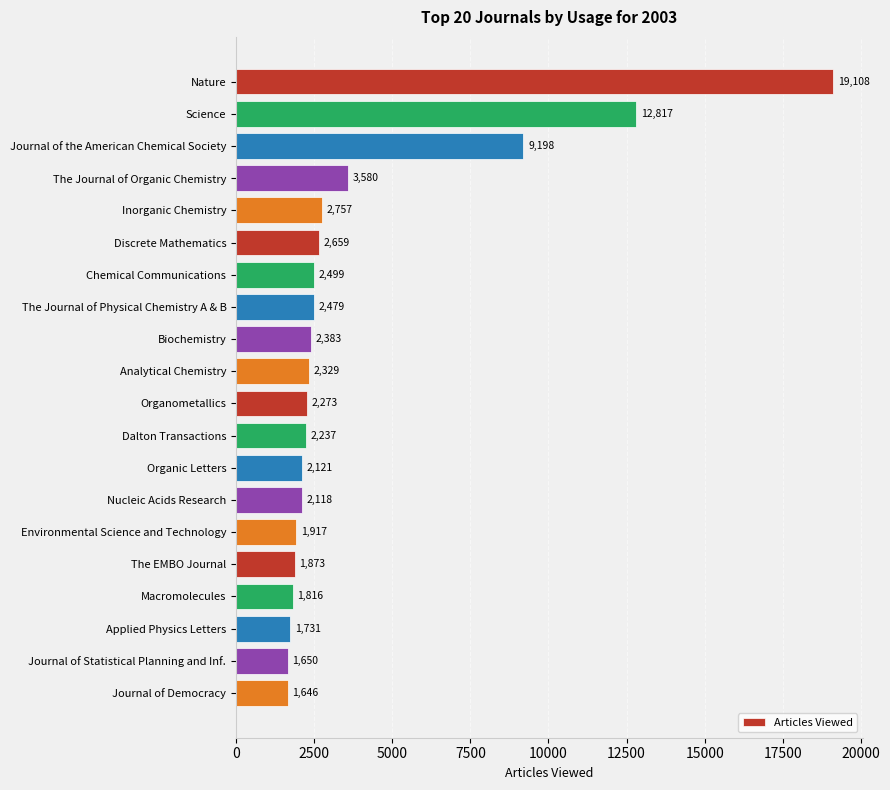

What is the smallest value displayed?

1646